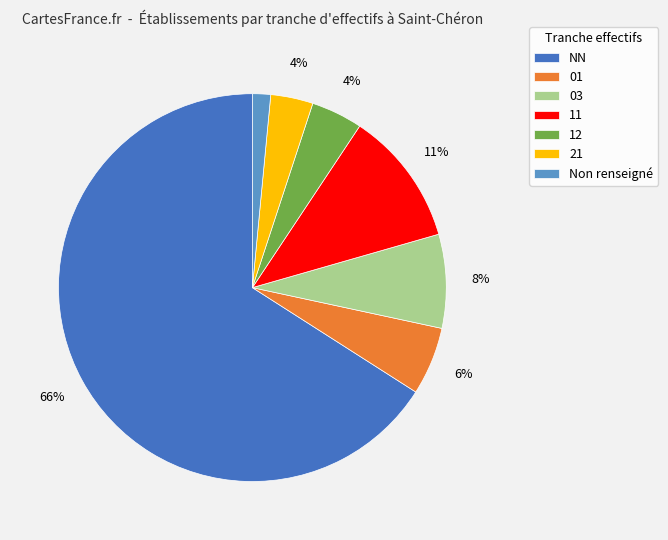

True or false: 03 accounts for 1% of the total.

False